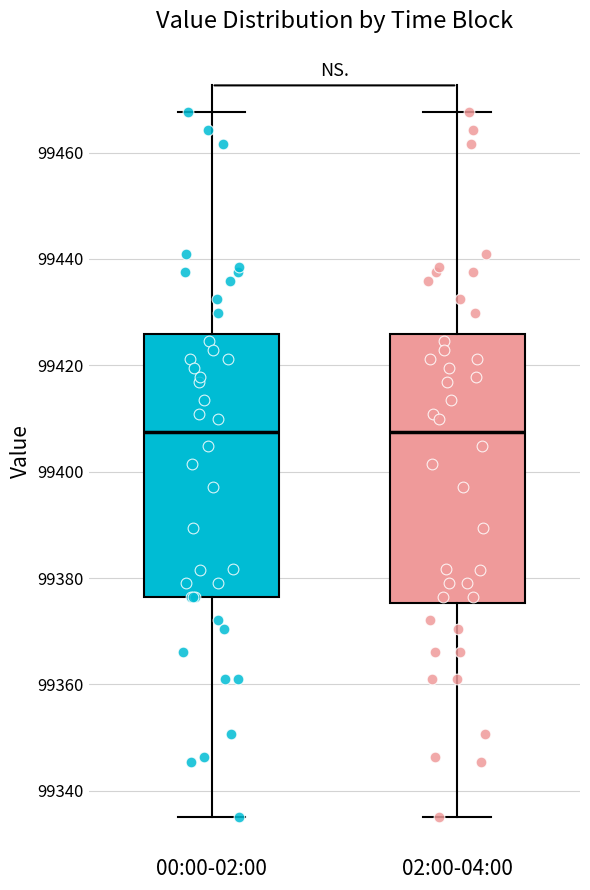

Reading left to right, transcribe this box plot: for each box, give where its median line is, the range the box spans, and where its two whiskers end, as read against the y-axis. The values are not printed on the chart, so give them approximately, as read against the axis.

00:00-02:00: median 99408, box 99376 to 99426, whiskers 99336 to 99468
02:00-04:00: median 99408, box 99376 to 99426, whiskers 99336 to 99468